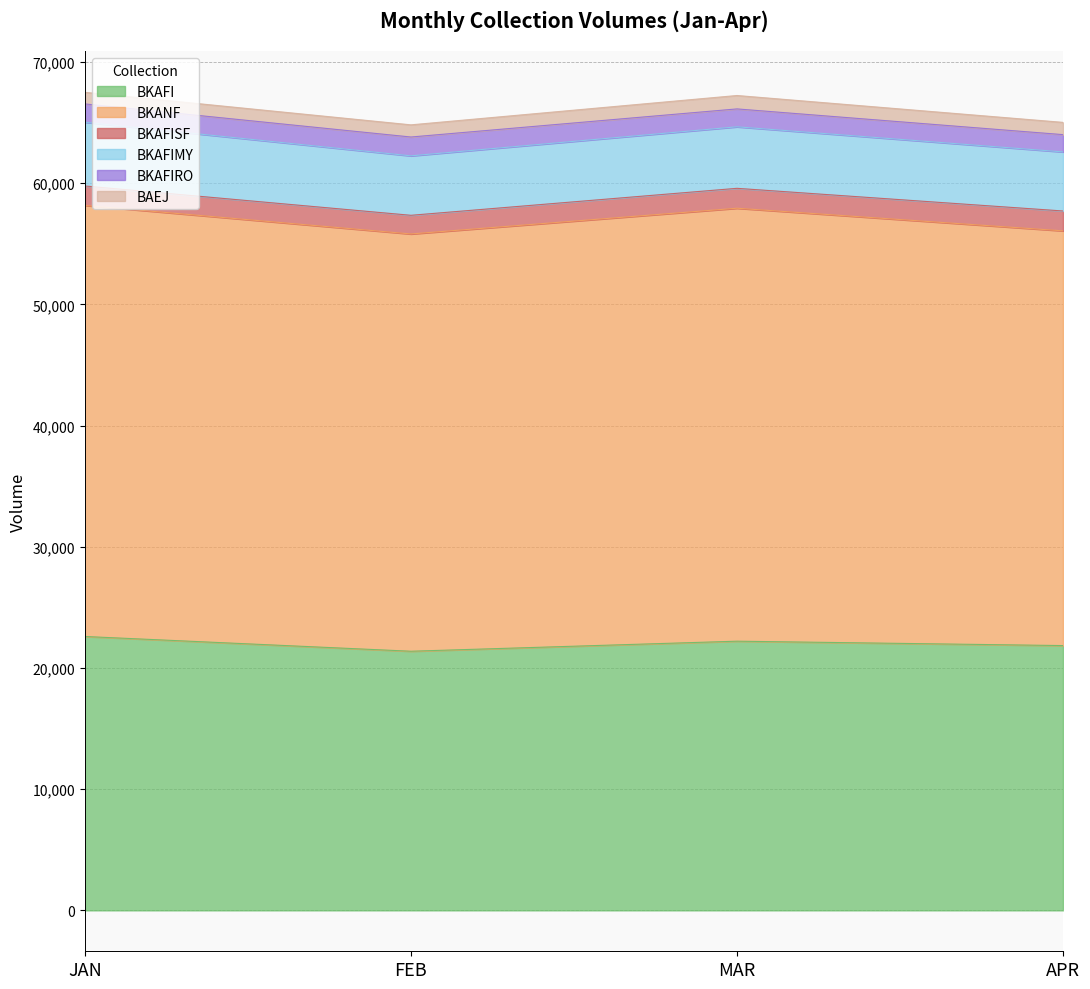

What is the highest value of the BKAFI series?

22598